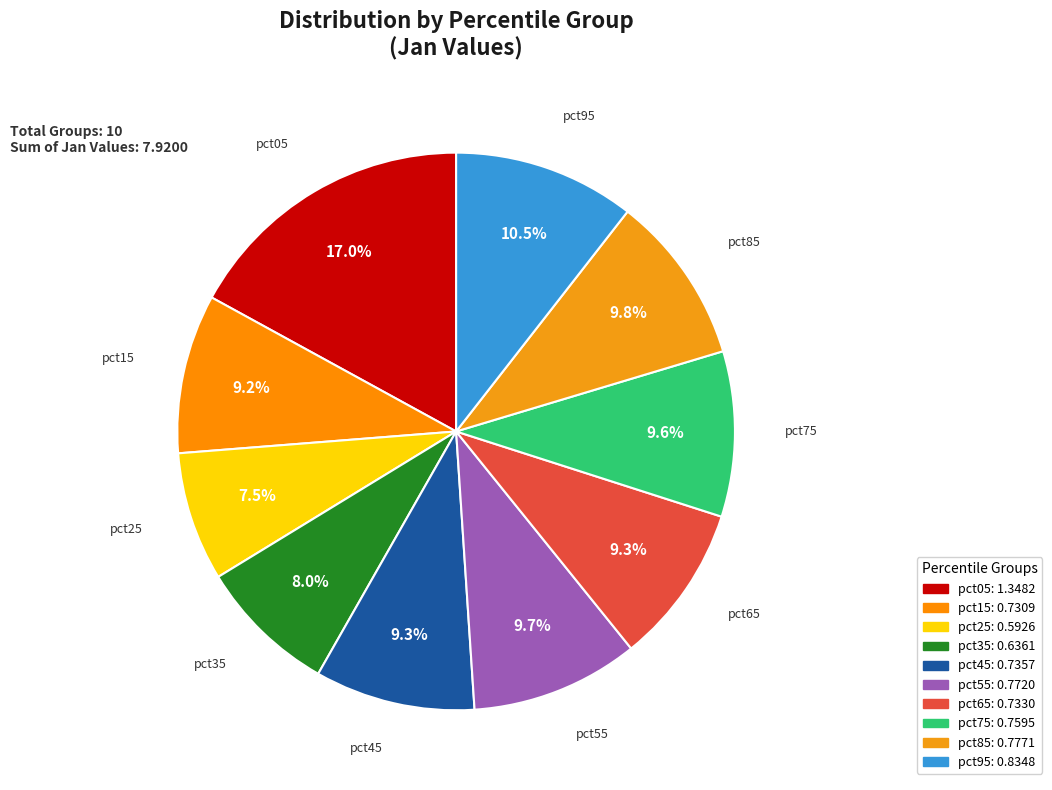

The pct35 slice represents 1% of the pie. True or false?

False